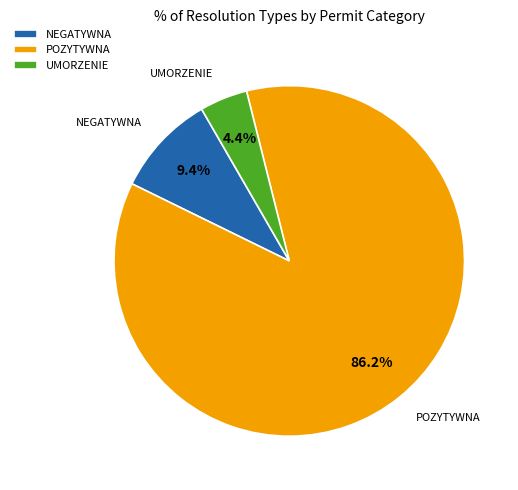

Approximately how many times larger is the value at UMORZENIE compared to NEGATYWNA?

0.5